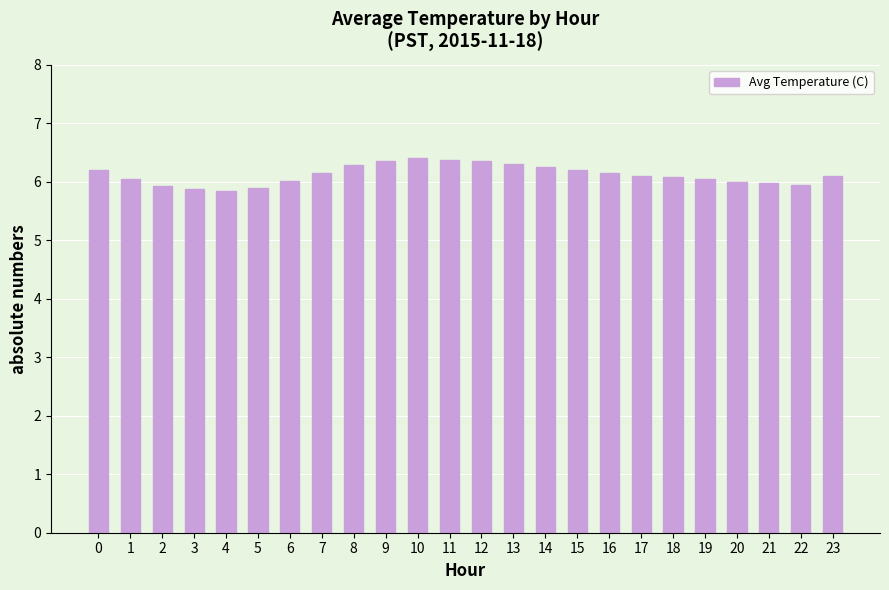

What value does the data have at 20?

6.0